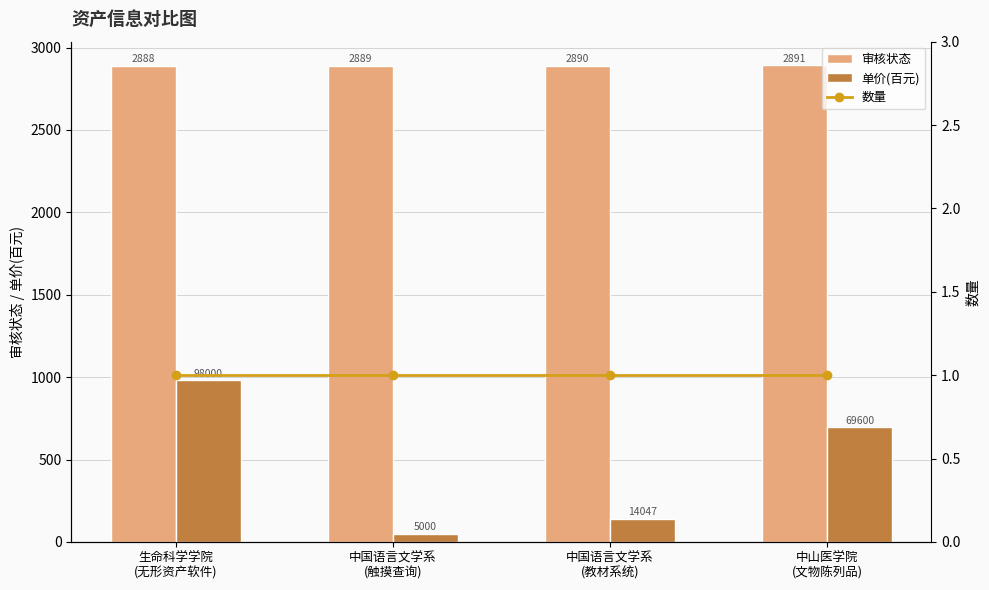

What is the lowest value of the 审核状态 series?

2888.0